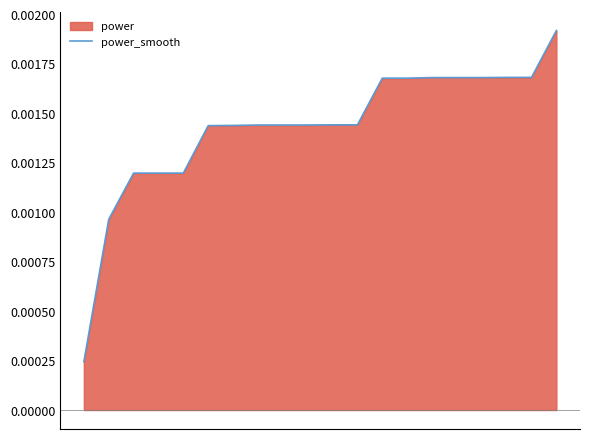

Rank the categories by value from lowest to highest.

0, 1, 2, 3, 4, 5, 6, 7, 8, 9, 10, 11, 12, 13, 14, 15, 16, 17, 18, 19